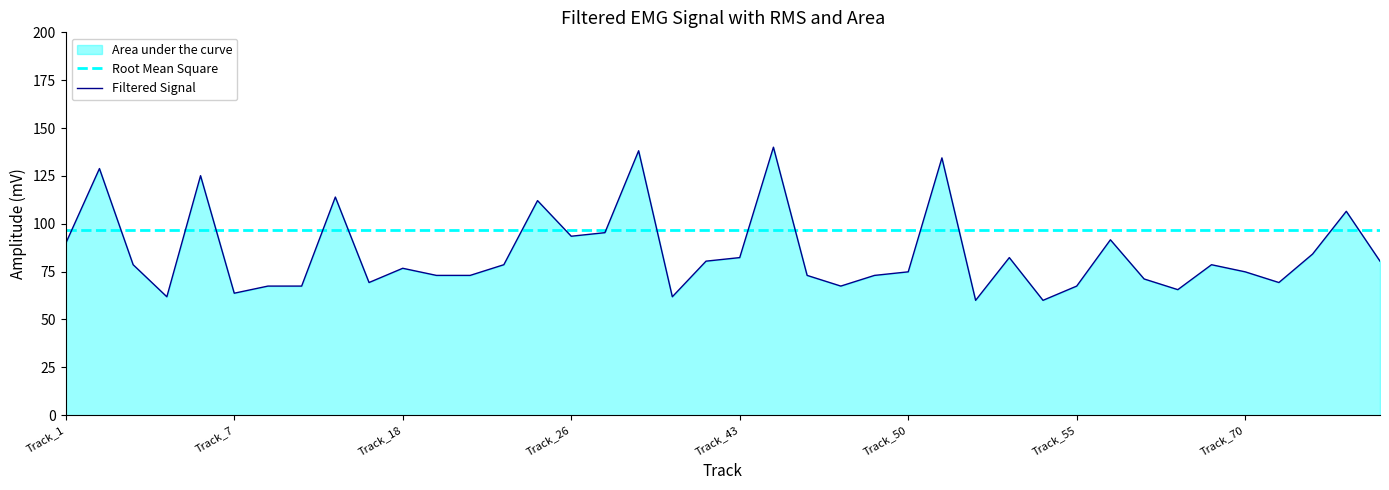

Which series has the widest spread of values?

Filtered Signal